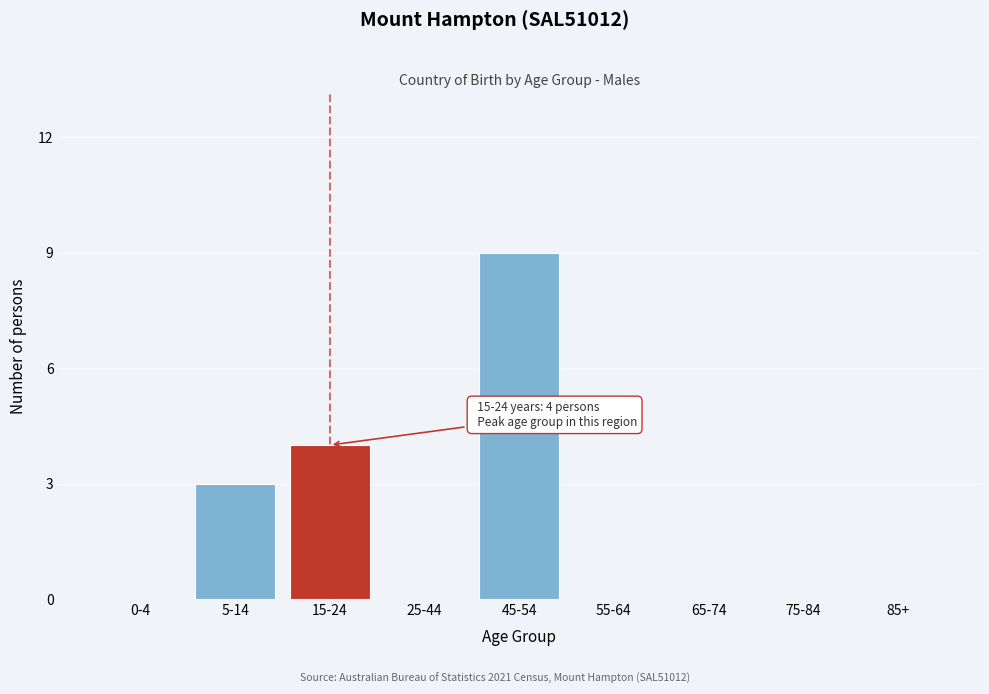

Reading right to left, transcribe all the data shown in this chart.

85+=0	75-84=0	65-74=0	55-64=0	45-54=9	25-44=0	15-24=4	5-14=3	0-4=0